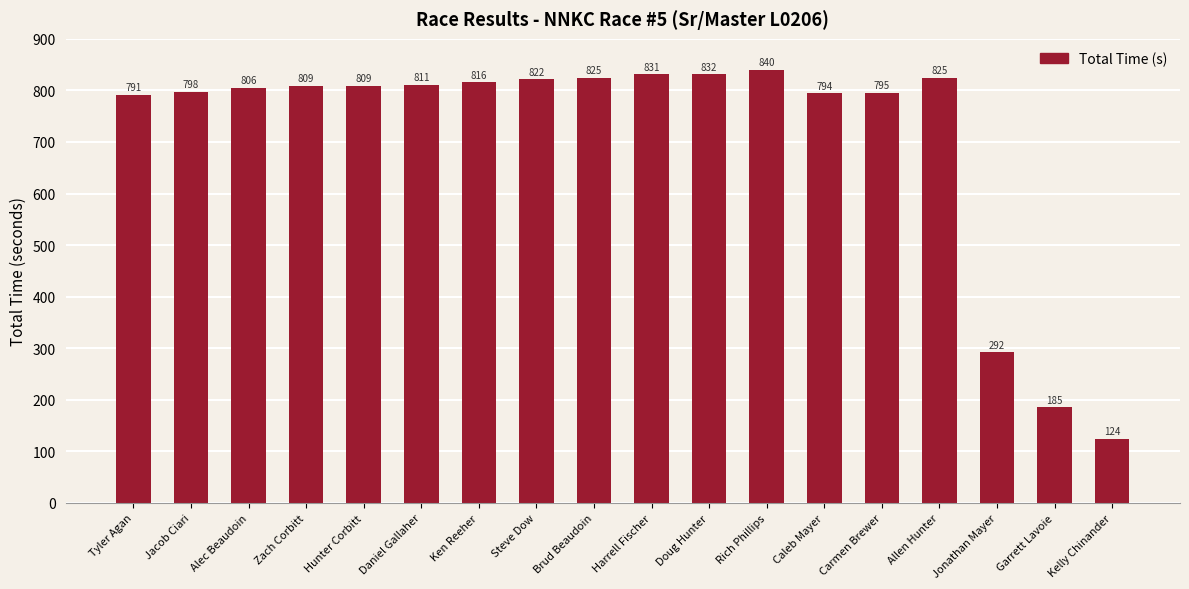

What is the maximum value shown in the chart?

840.3